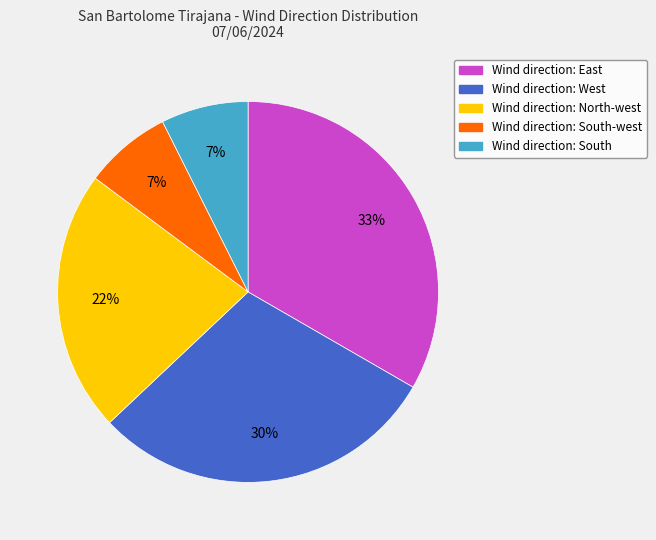

Is there a majority slice in this chart?

No